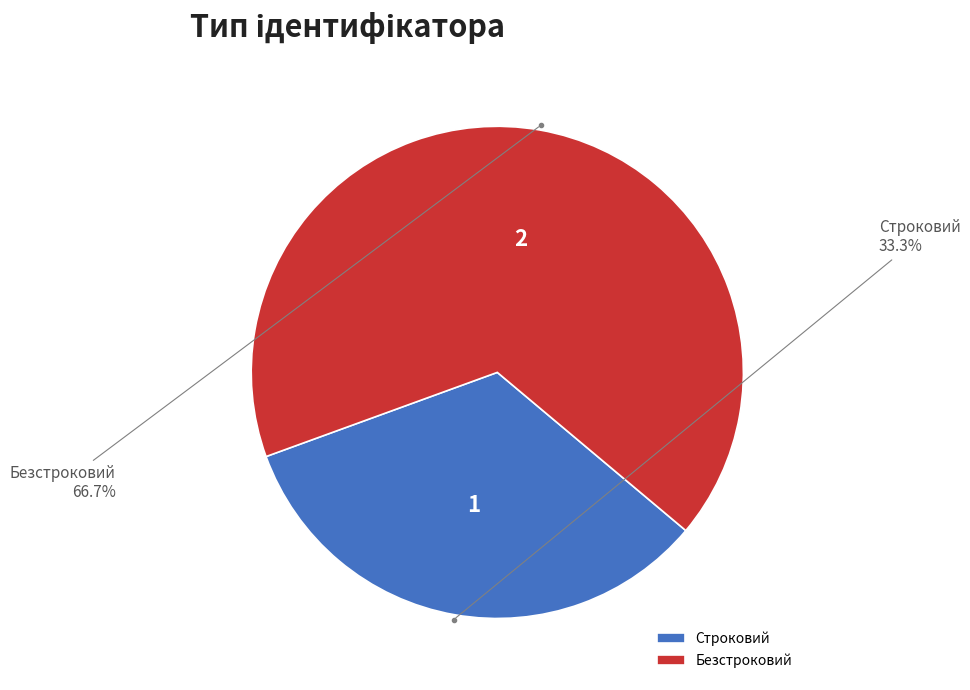

Which slice is the smallest?

Строковий